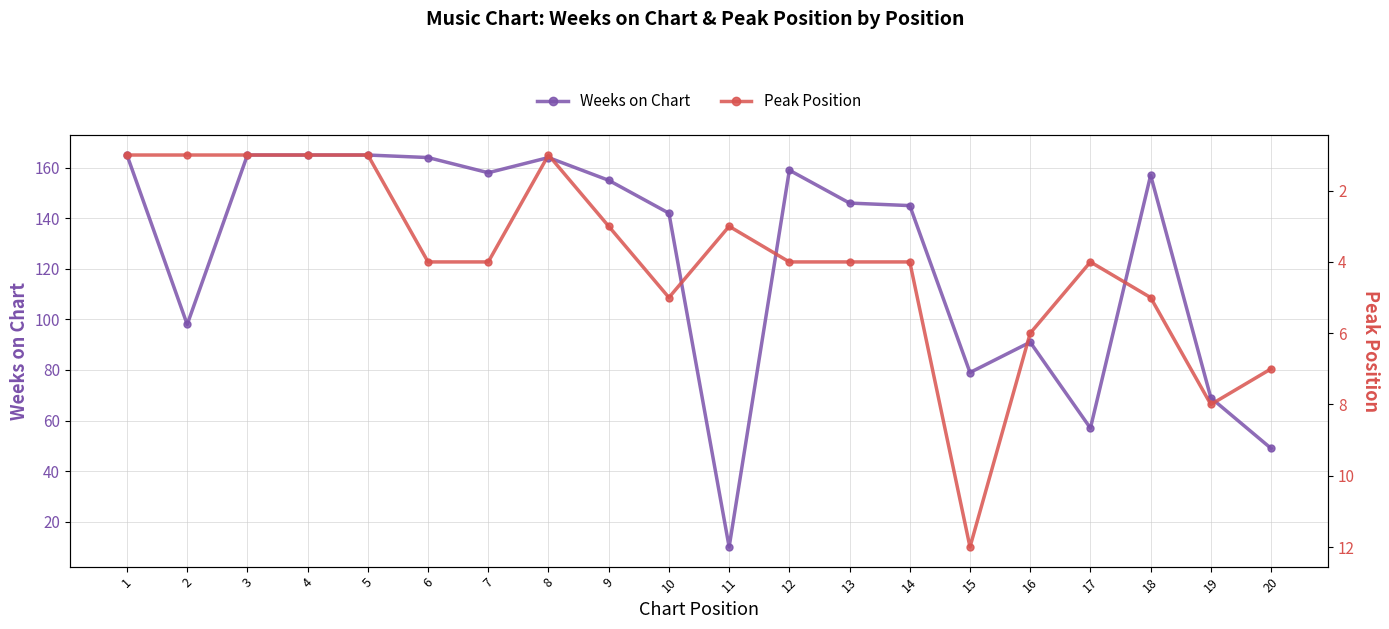

What is the approximate value of Weeks on Chart at 6, to the nearest 5?

165